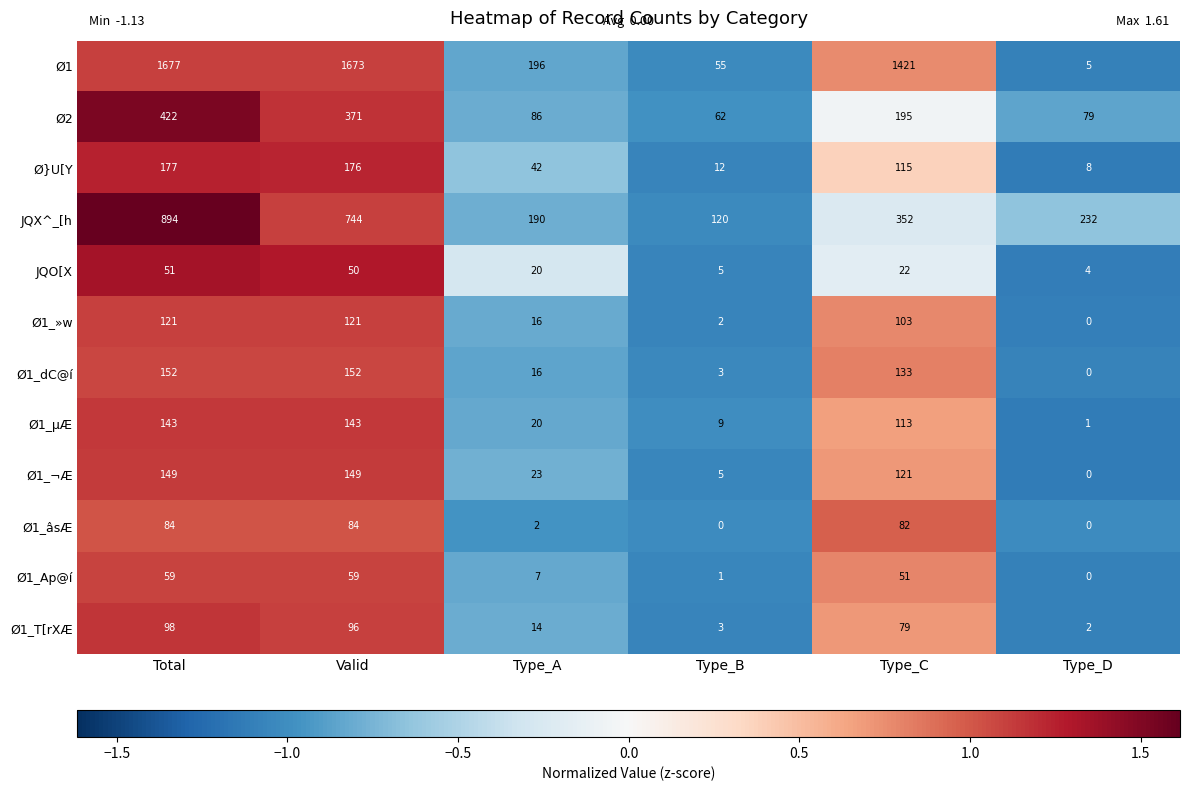

Rank the series at Valid from lowest to highest value.

JQO[X, Ø1_Ap@í, Ø1_âsÆ, Ø1_T[rXÆ, Ø1_»w, Ø1_µÆ, Ø1_¬Æ, Ø1_dC@í, Ø}U[Y, Ø2, JQX^_[h, Ø1